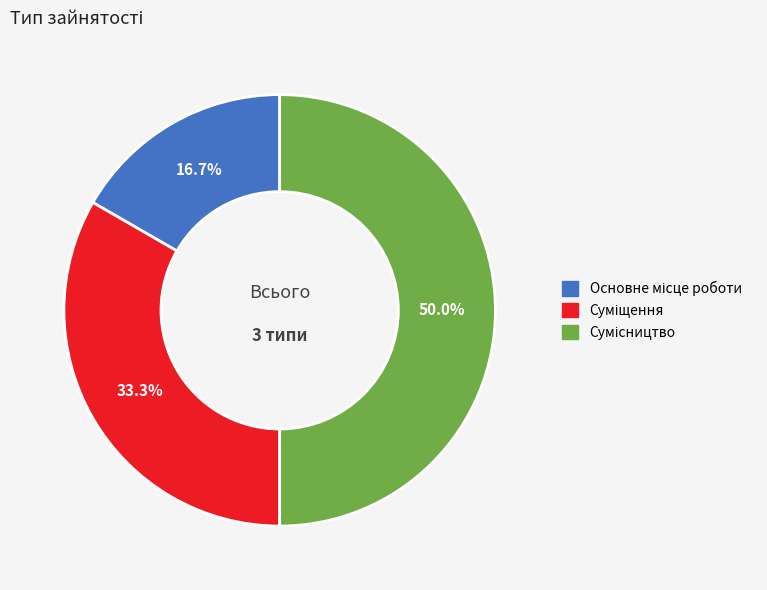

What is the change in value from Основне місце роботи to Сумісництво?

+2